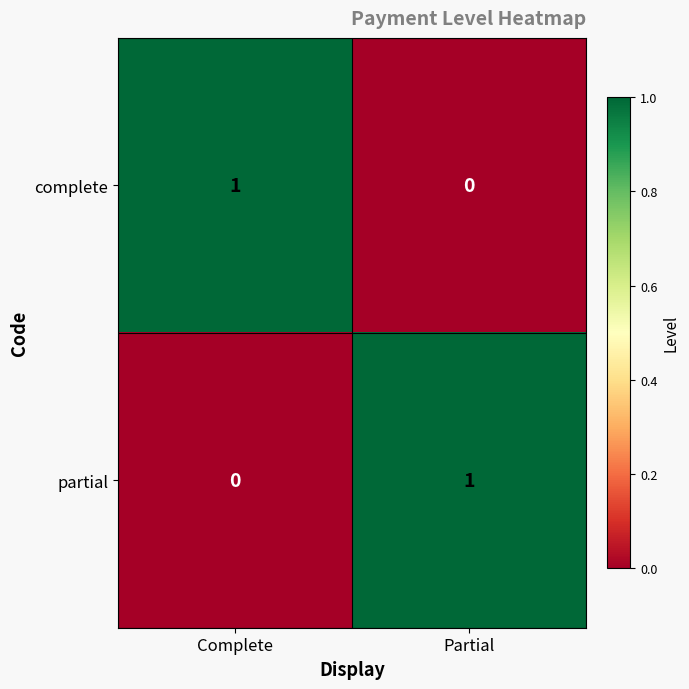

Rank the categories by complete value from lowest to highest.

Partial, Complete